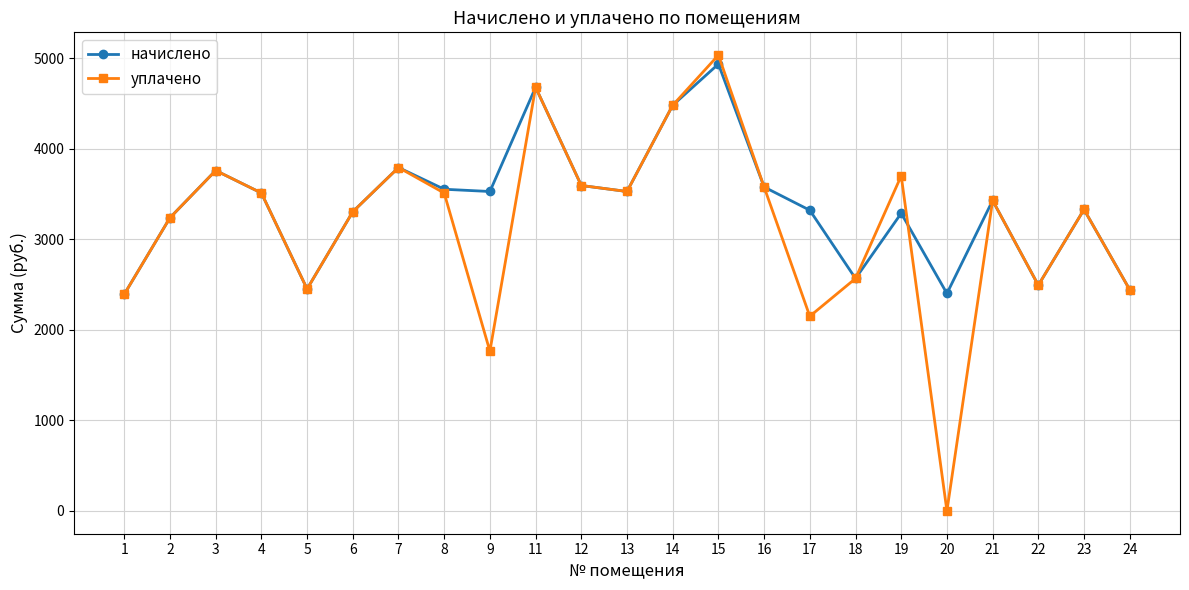

True or false: уплачено has a value of 2566.8 at 18.

True